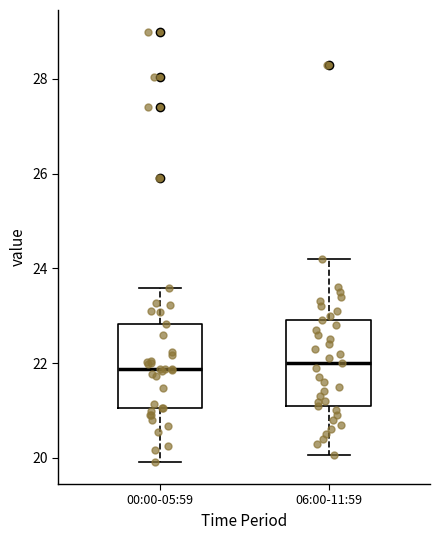

Reading left to right, read every box against the y-axis: the position of its median line, the range the box covers, and the ends of its whiskers. The values are not printed on the chart, so give them approximately, as read against the axis.

00:00-05:59: median 21.8, box 21.0 to 22.8, whiskers 20.0 to 23.6
06:00-11:59: median 22.0, box 21.2 to 23.0, whiskers 20.0 to 24.2